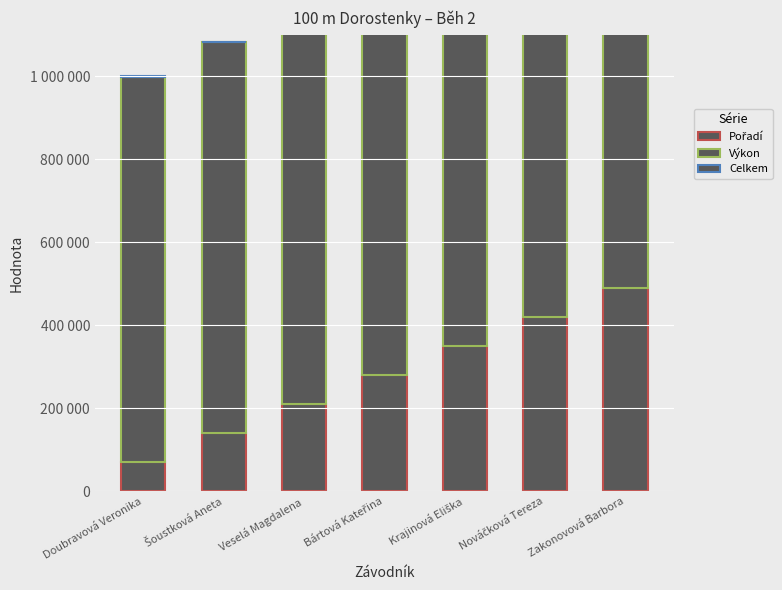

List the series in order of their overall mean, lowest first.

Celkem, Pořadí, Výkon